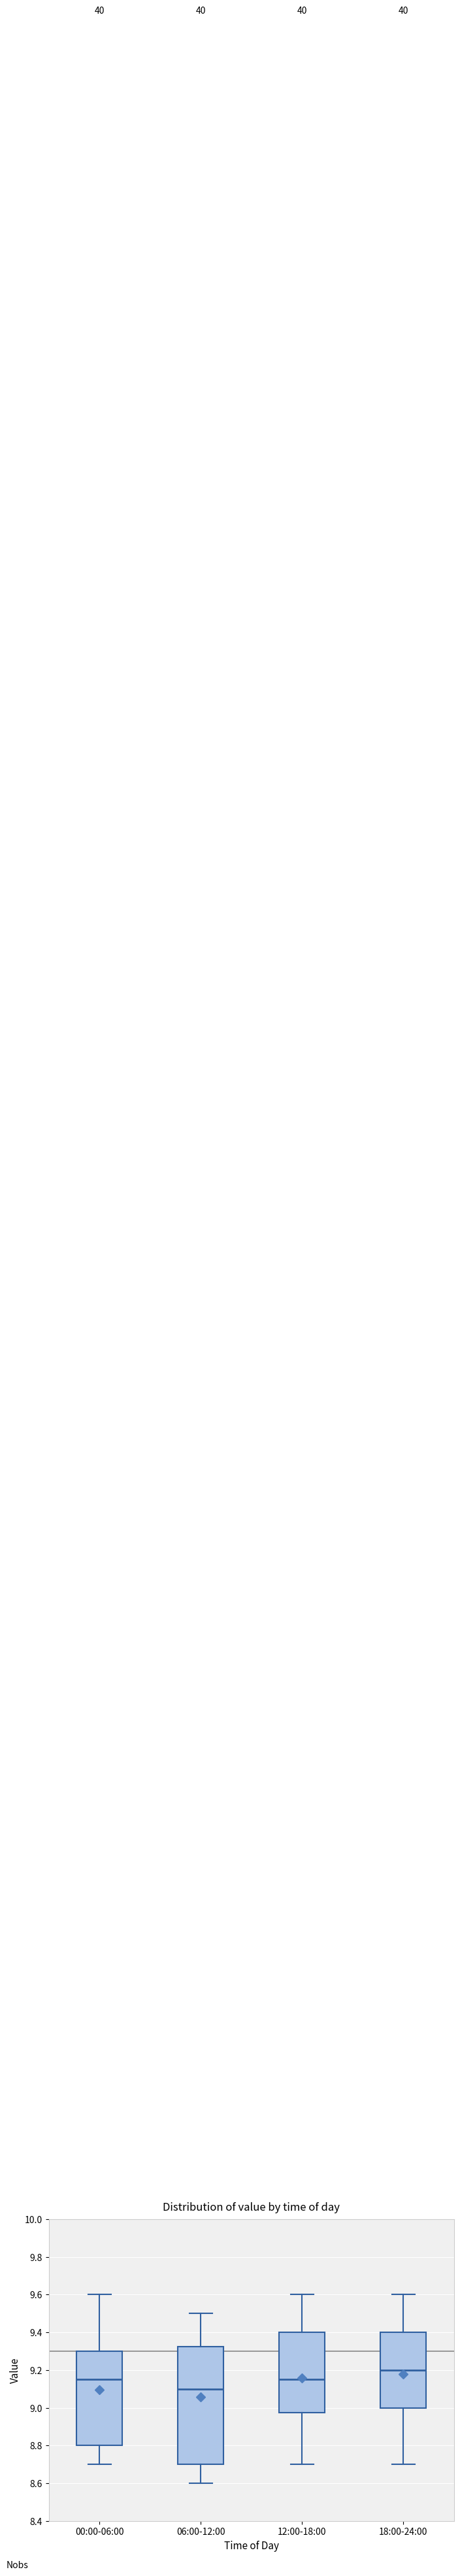

Reading left to right, transcribe this box plot: for each box, give where its median line is, the range the box spans, and where its two whiskers end, as read against the y-axis. The values are not printed on the chart, so give them approximately, as read against the axis.

00:00-06:00: median 9.16, box 8.80 to 9.30, whiskers 8.70 to 9.60
06:00-12:00: median 9.10, box 8.70 to 9.32, whiskers 8.60 to 9.50
12:00-18:00: median 9.16, box 8.98 to 9.40, whiskers 8.70 to 9.60
18:00-24:00: median 9.20, box 9.00 to 9.40, whiskers 8.70 to 9.60